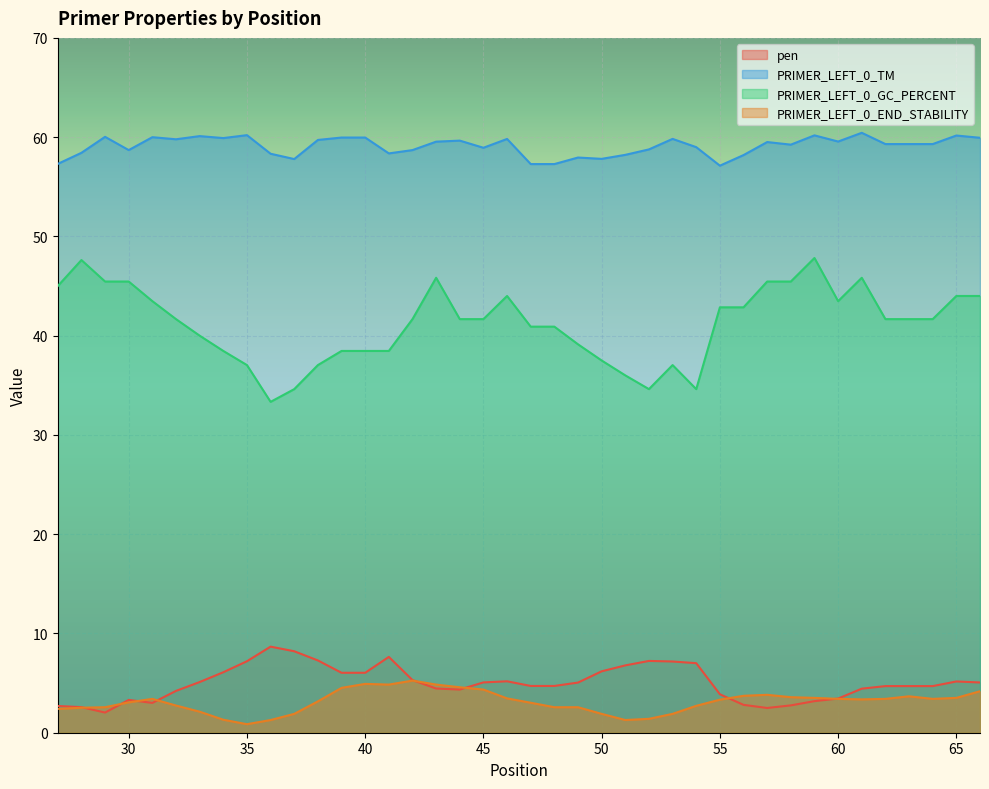

What is the highest value of the pen series?

8.7